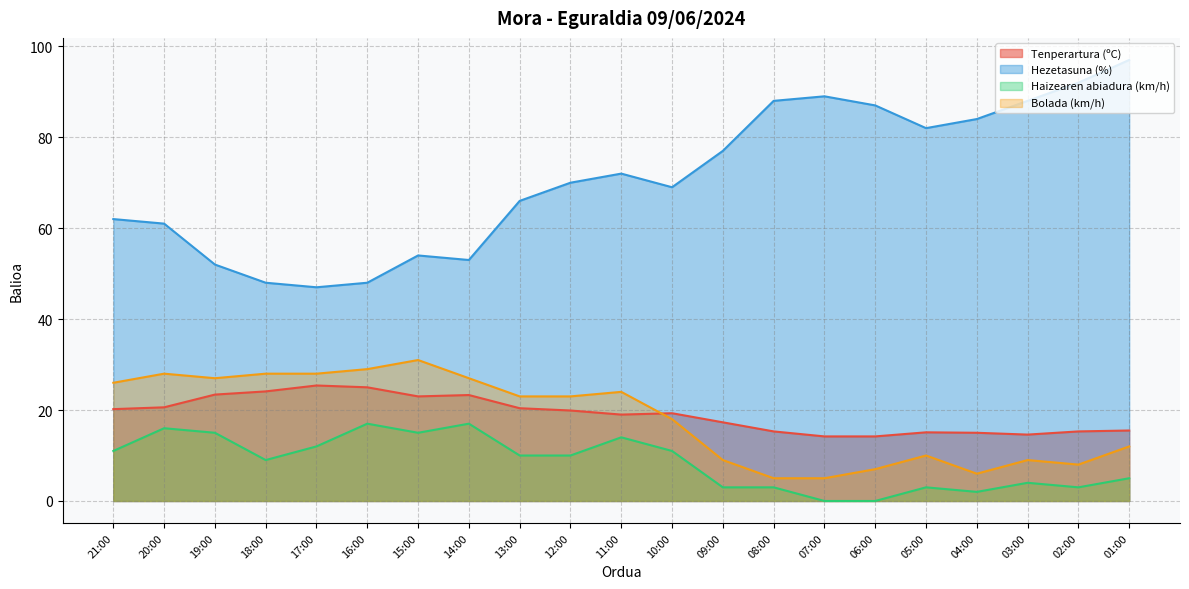

What is the sum of all Hezetasuna (%) values?

1486.0